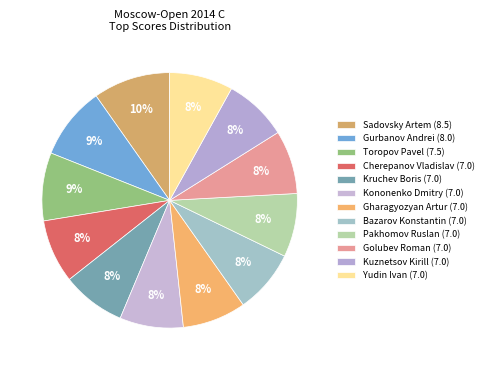

Which category has the smallest portion of the pie?

Cherepanov Vladislav (7.0)